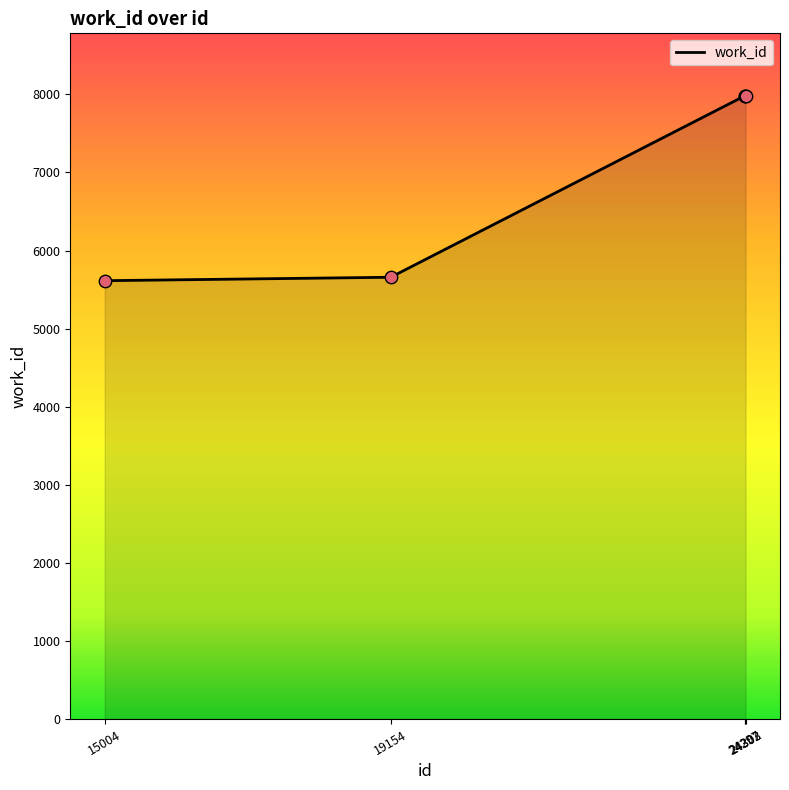

Approximately how many times larger is the value at 24303 compared to 24302?

1.0